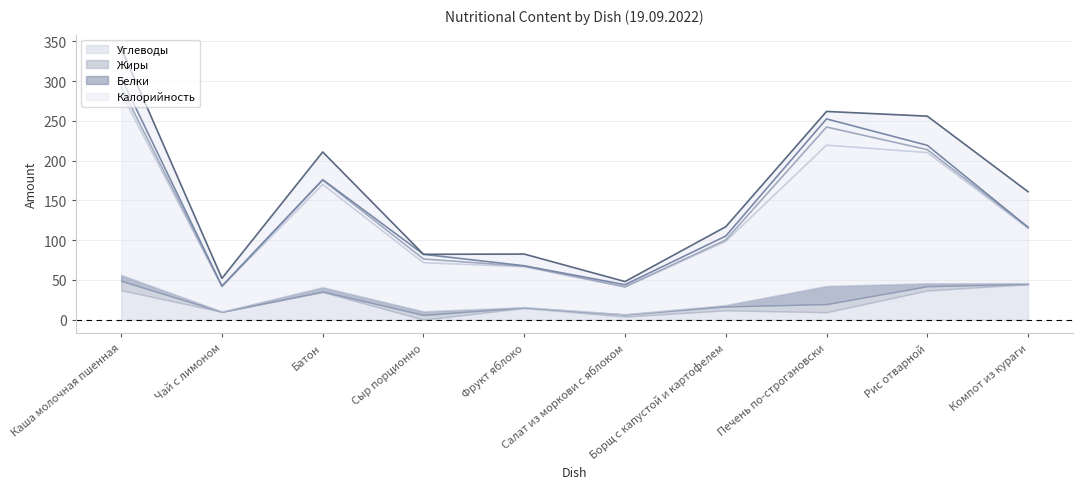

What is the approximate value of Углеводы at Салат из моркови с яблоком?

3.9